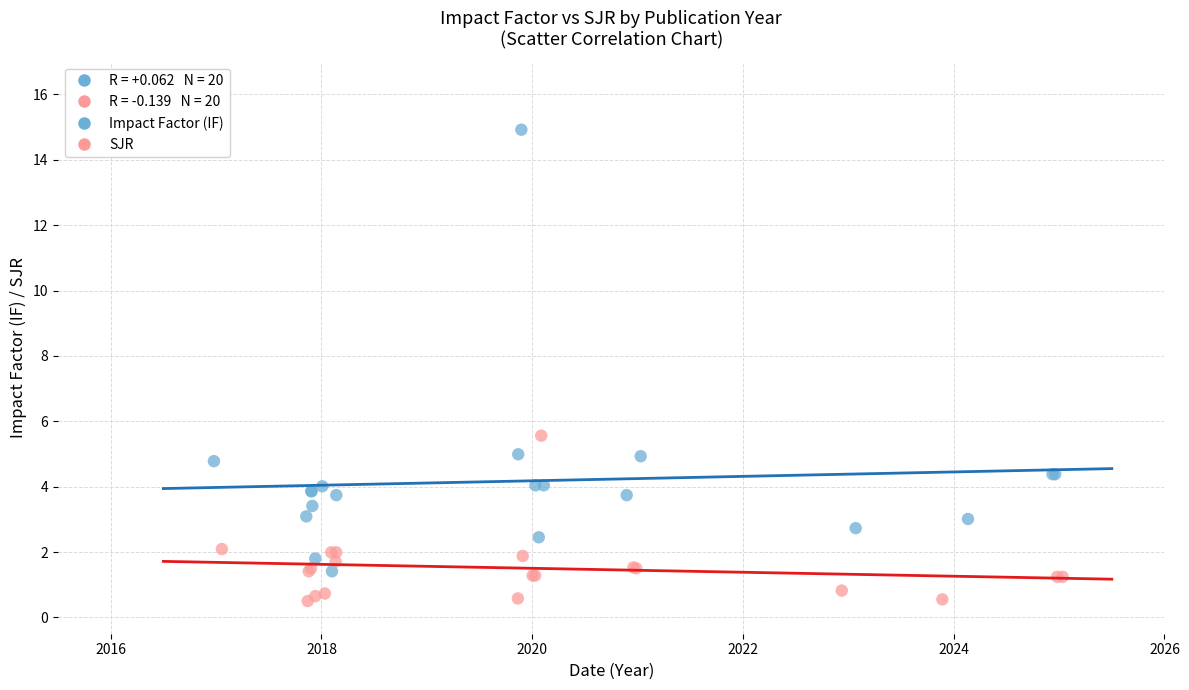

Which series reaches the minimum Y coordinate?

SJR